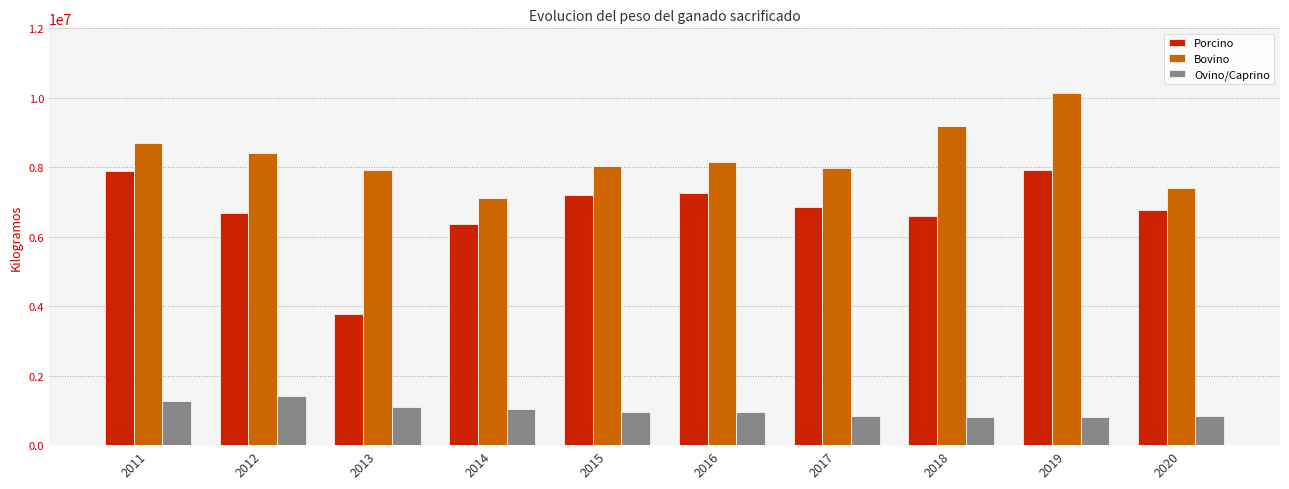

What is the maximum value for Porcino?

7926415